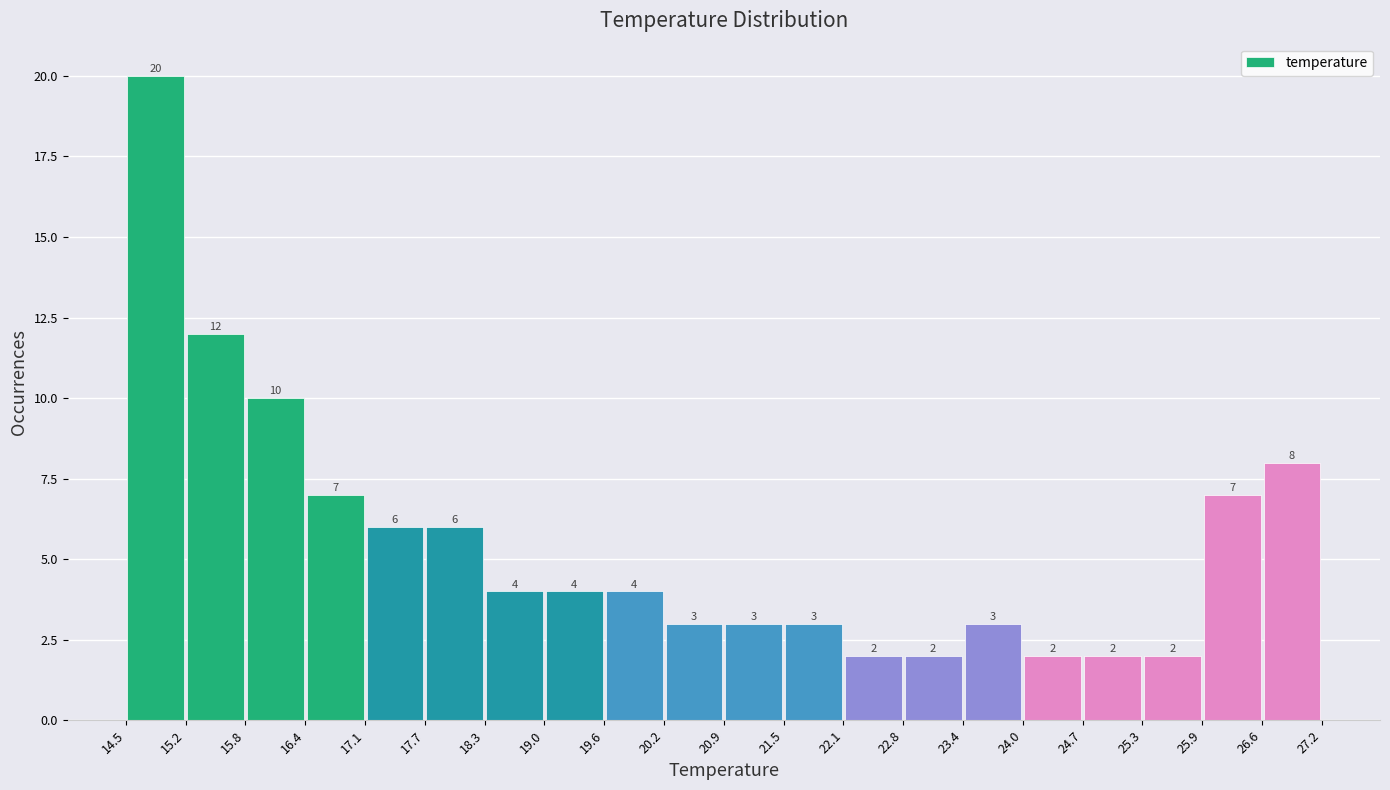

Over which range of the x-axis is the bar tallest?

14.5 to 15.2